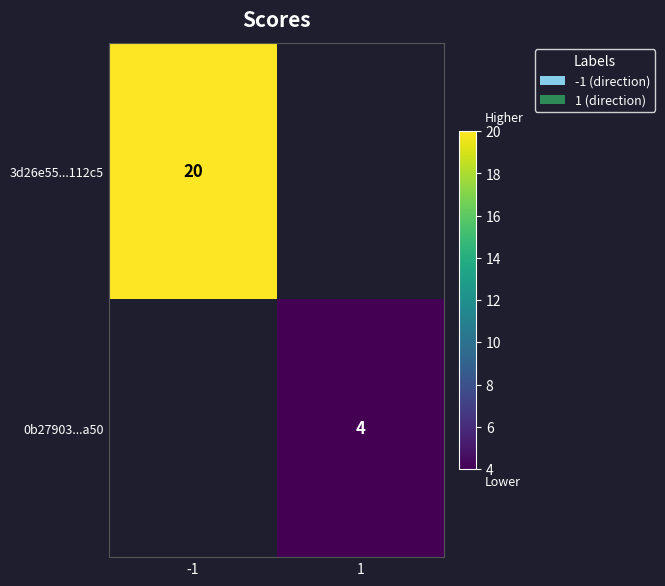

At which category does the chart reach its minimum across all series?

1